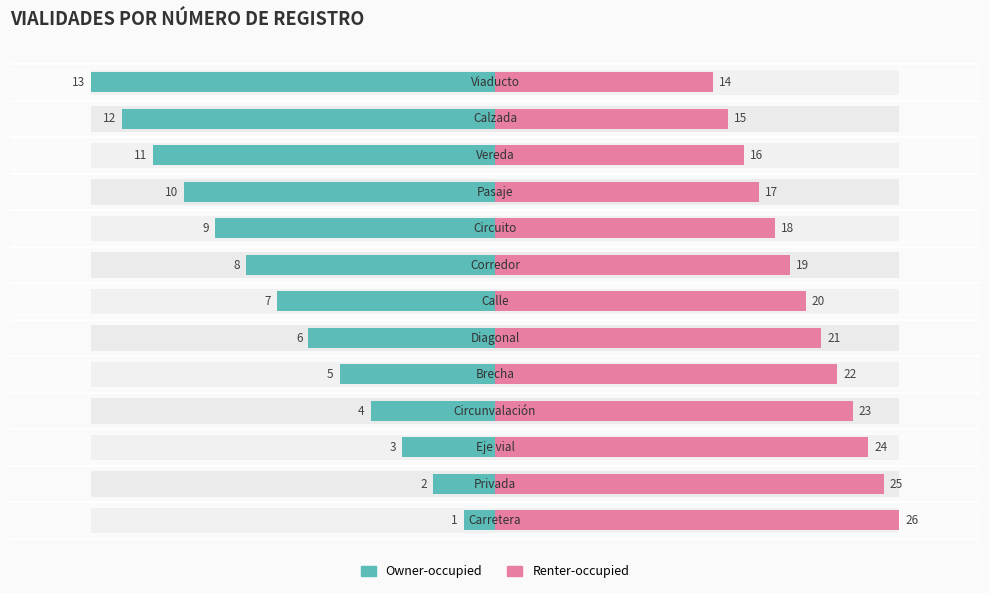

True or false: Renter-occupied has a value of 38.7 at 10.

False